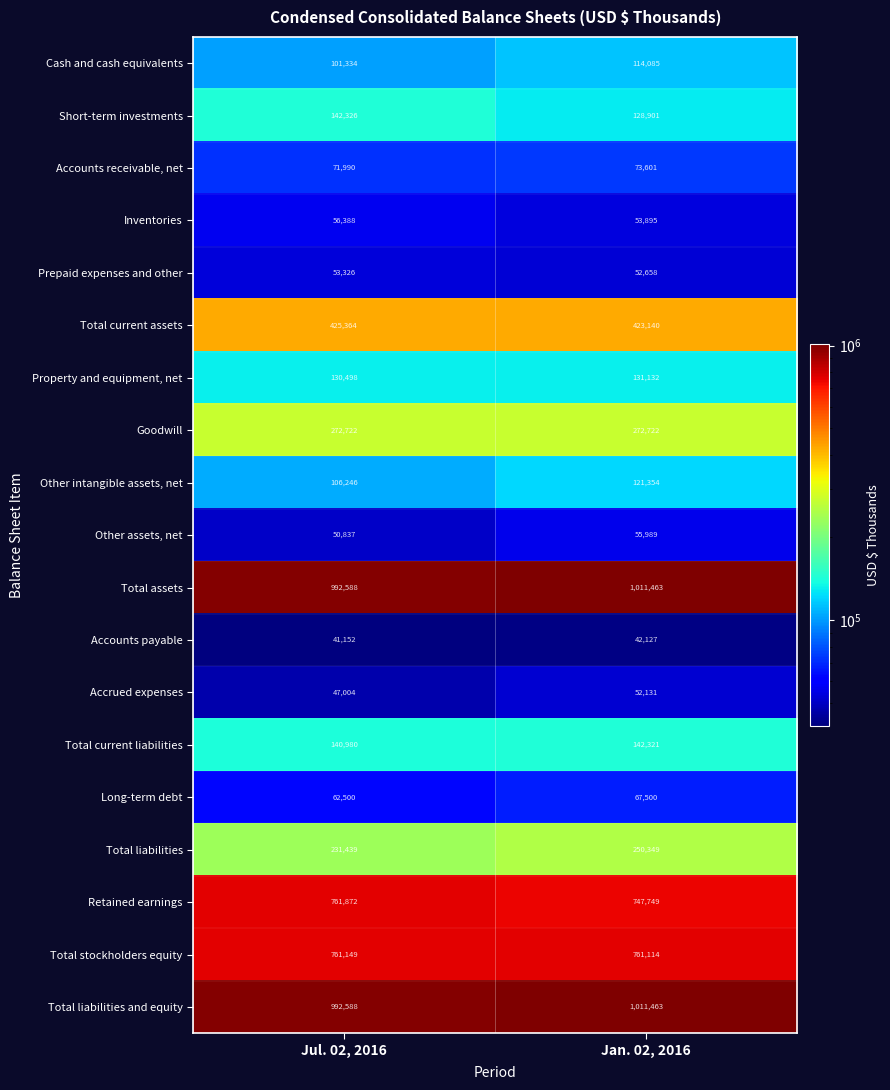

At which label is Total stockholders equity closest to 761131?

Jan. 02, 2016